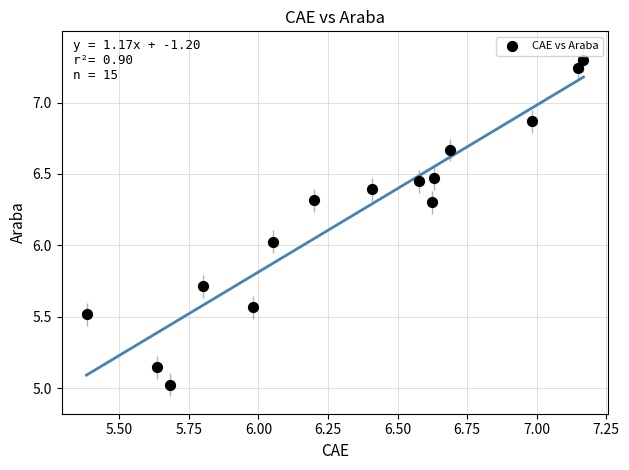

What is the range of Y values (max minus min)?

2.3